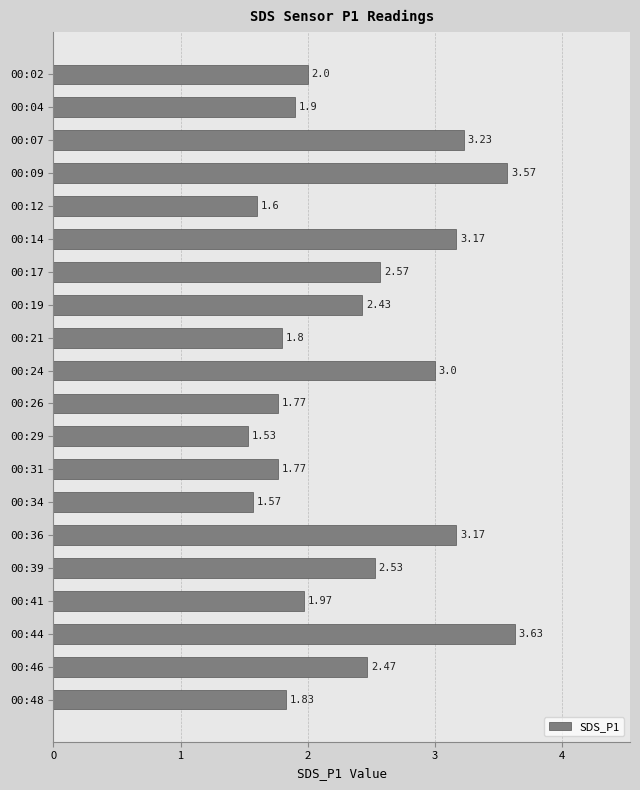

Count the number of data series in this chart.

1